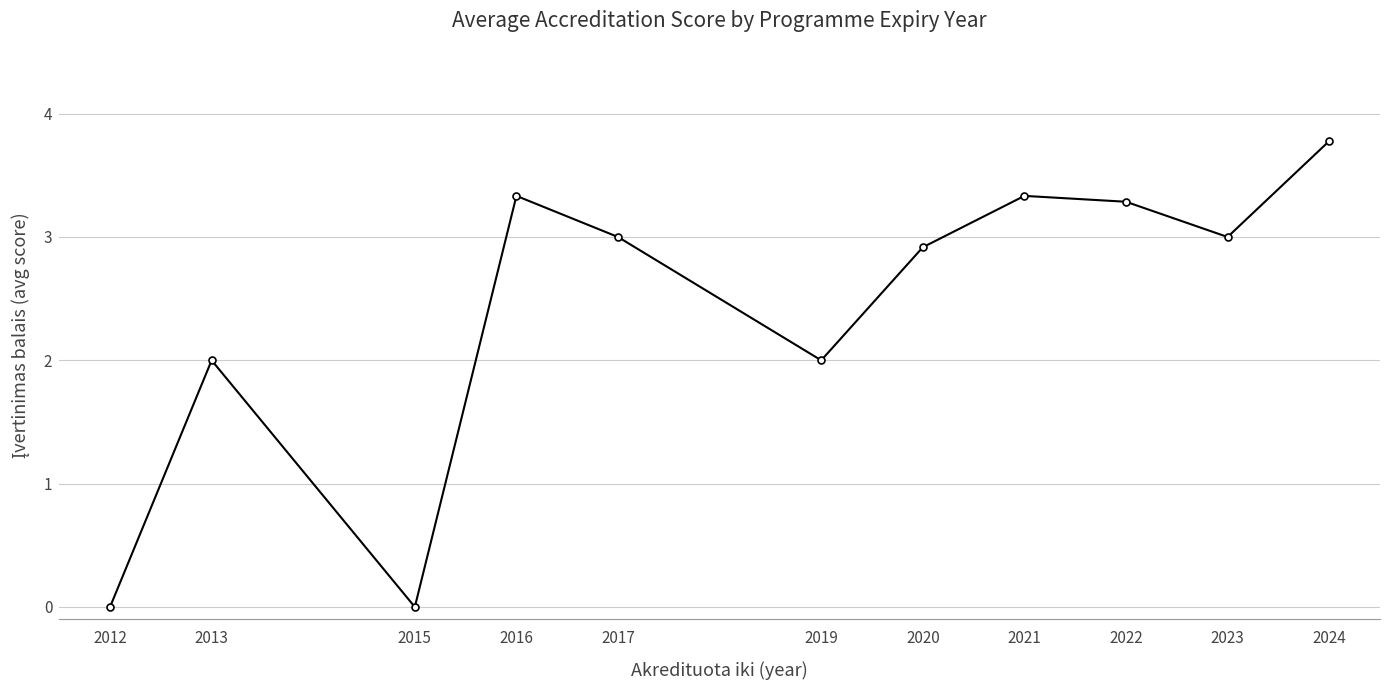

Read the value at 2024.

3.8